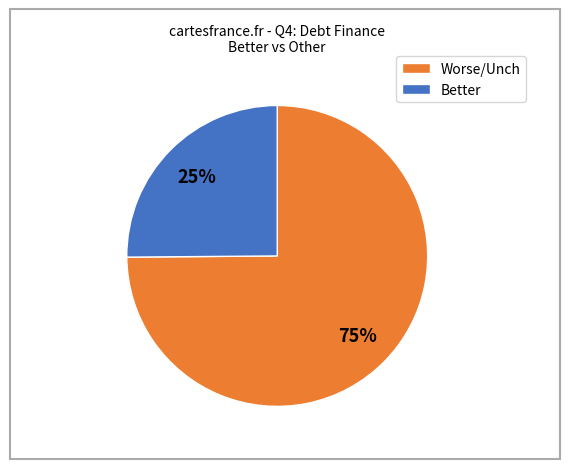

To the nearest percent, what is the average slice percentage?

50%